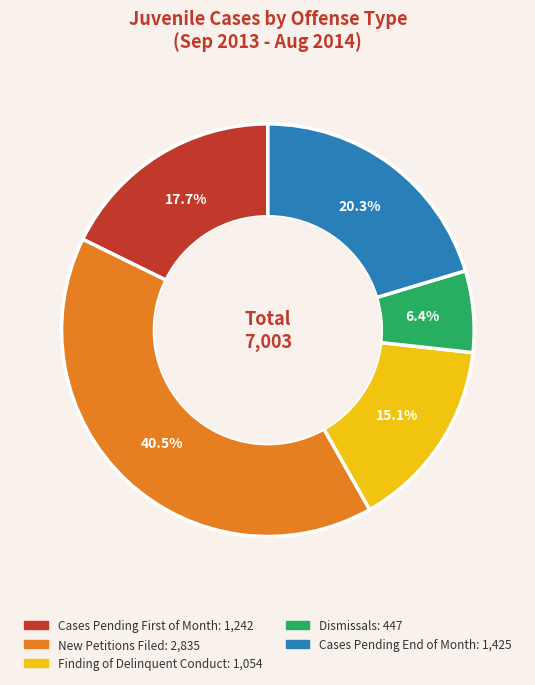

Which category has the smallest portion of the pie?

Dismissals